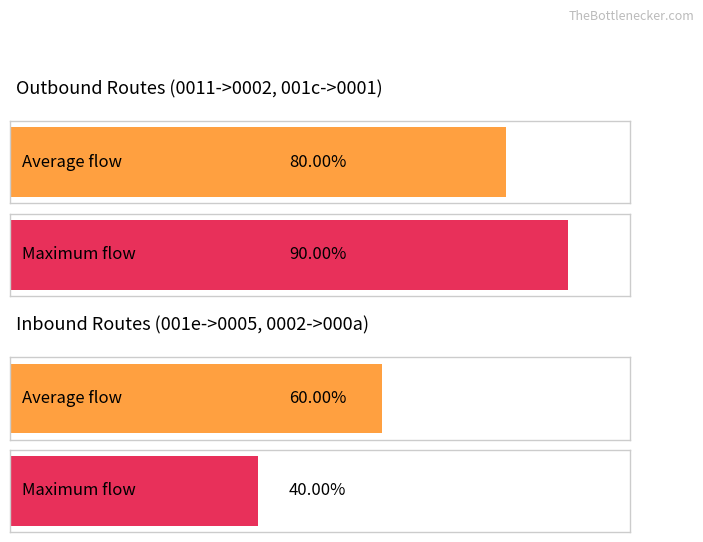

Where does the data first go above 1?

3